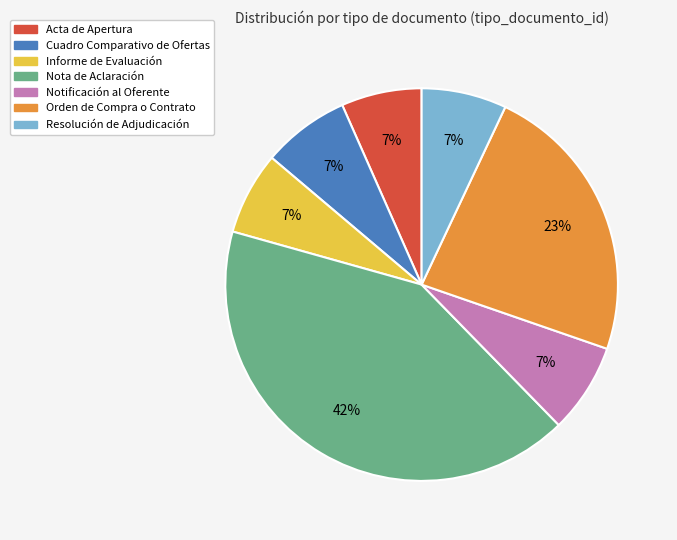

To the nearest percent, what is the average slice percentage?

14%